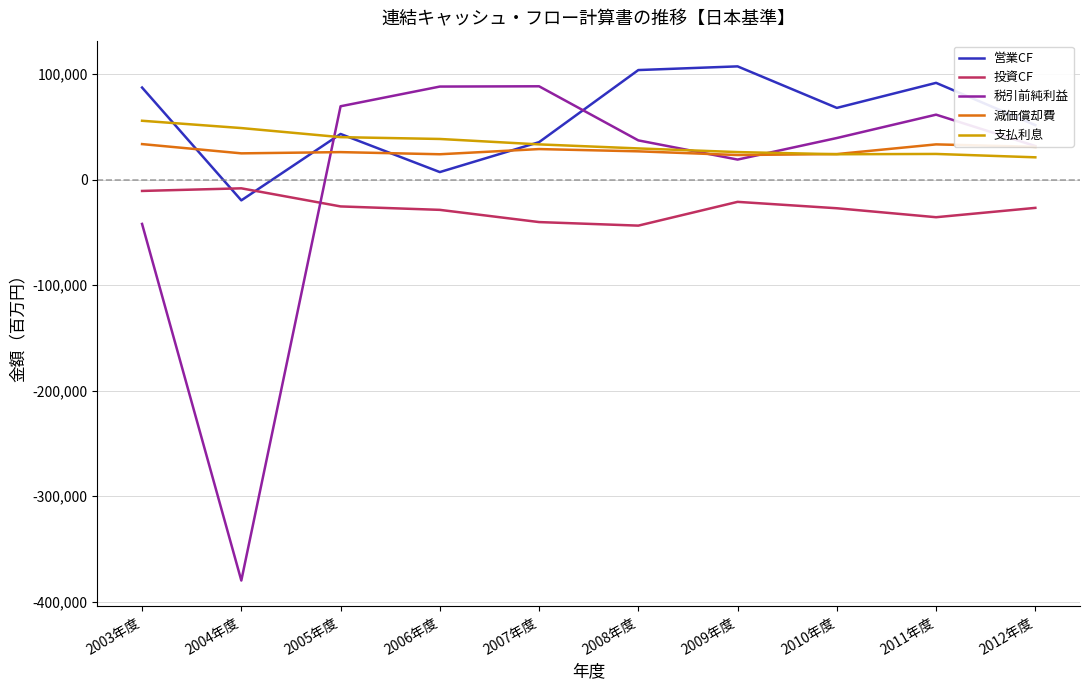

The value of 投資CF at 2008年度 is -43718. True or false?

True